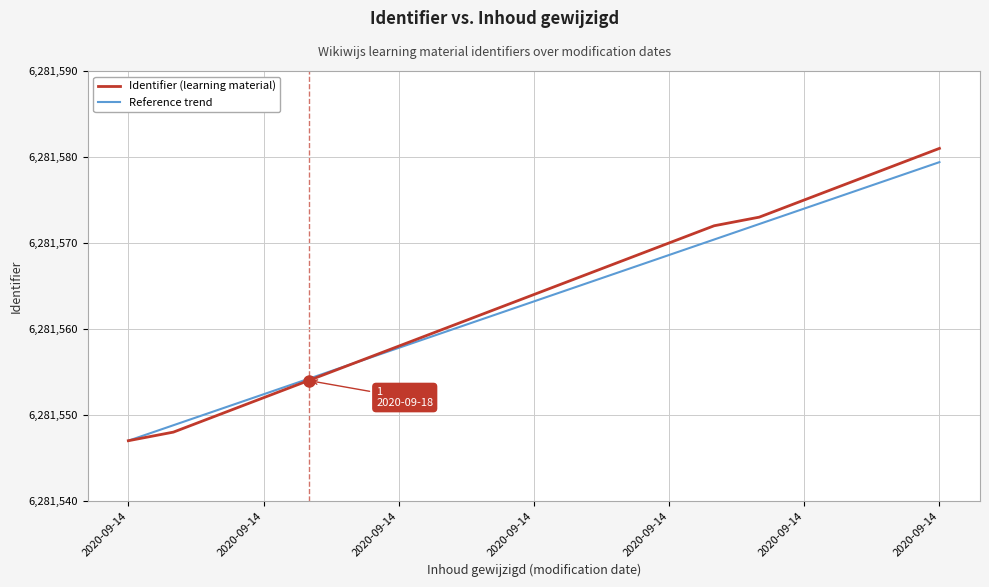

What is the lowest value of the Reference trend series?

6281547.0